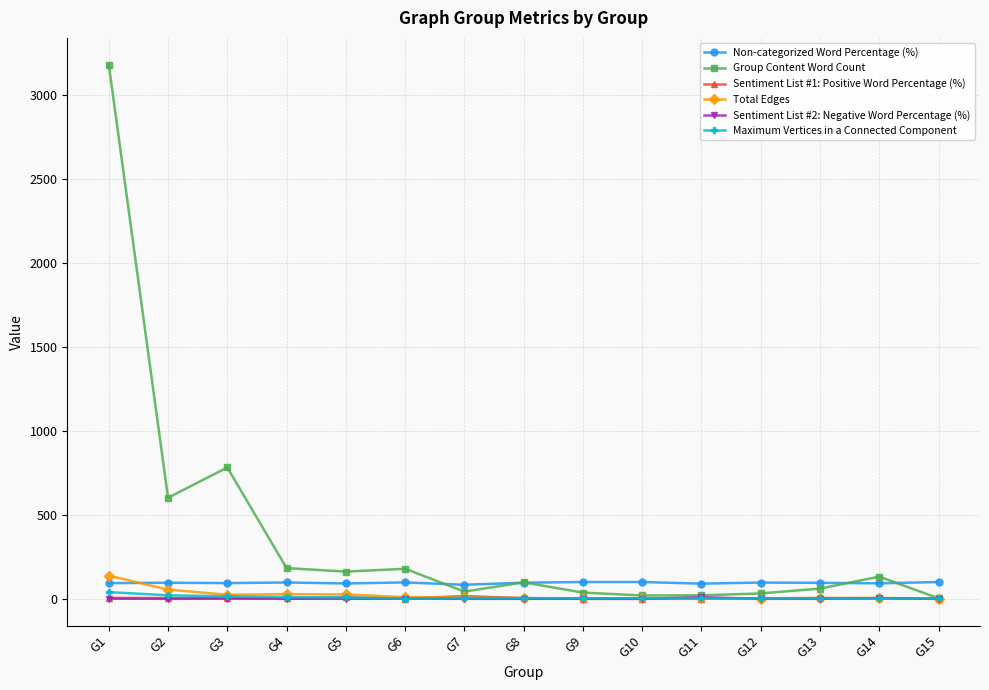

The value of Group Content Word Count at G14 is 132.0. True or false?

True